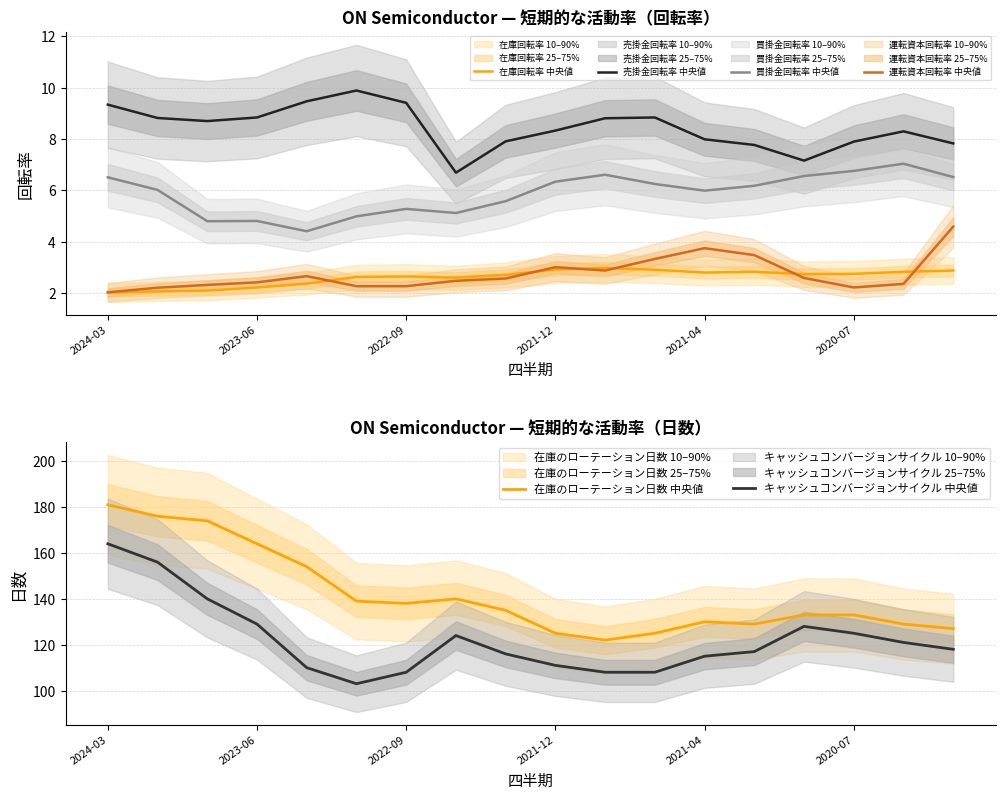

True or false: 買掛金回転率 中央値 and 売掛金回転率 中央値 intersect in this chart.

False